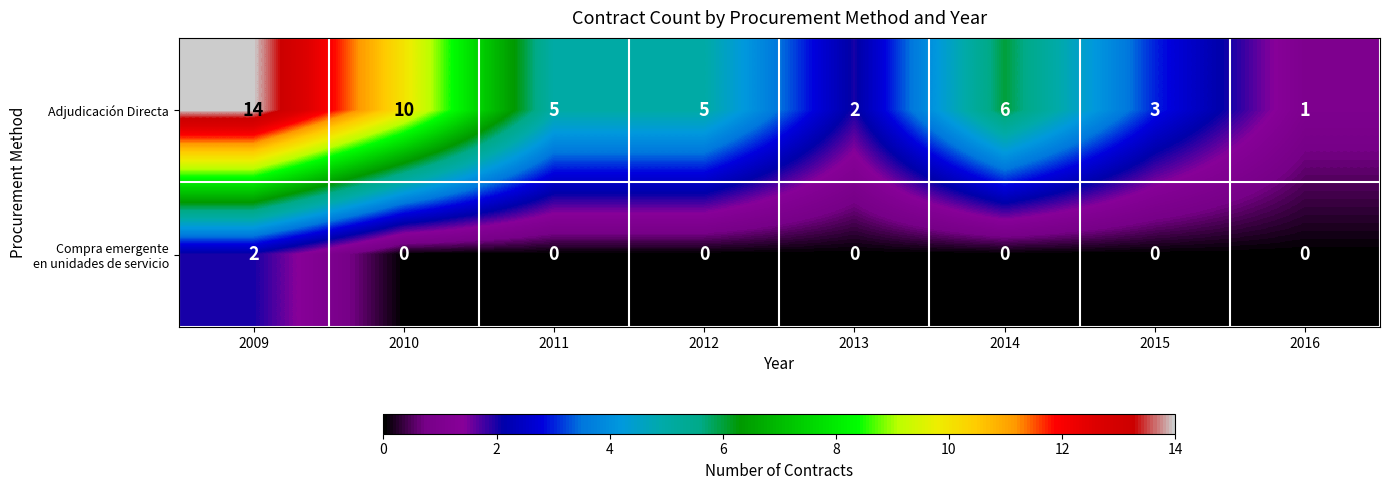

What is the spread (max minus min) of values at 2014?

6